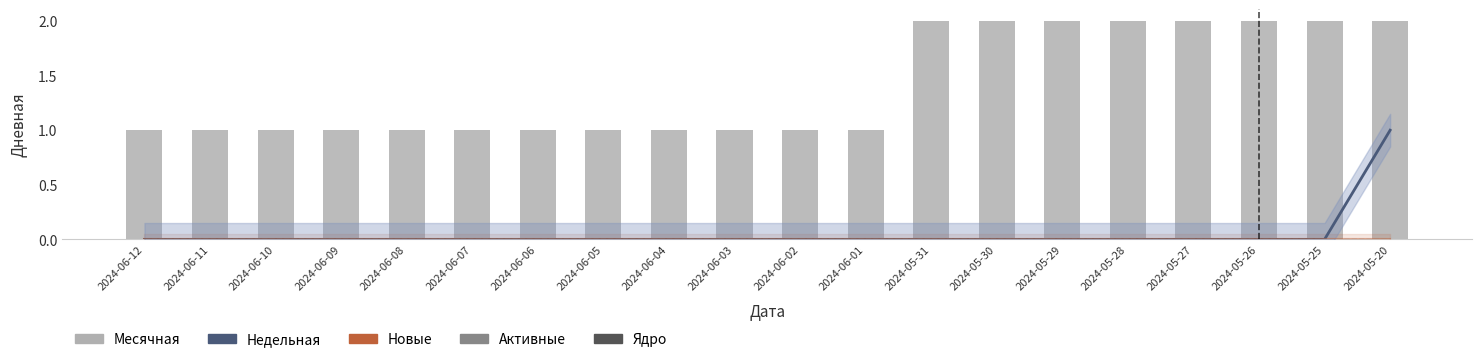

Is it true that Недельная equals 0 at 2024-06-03?

True